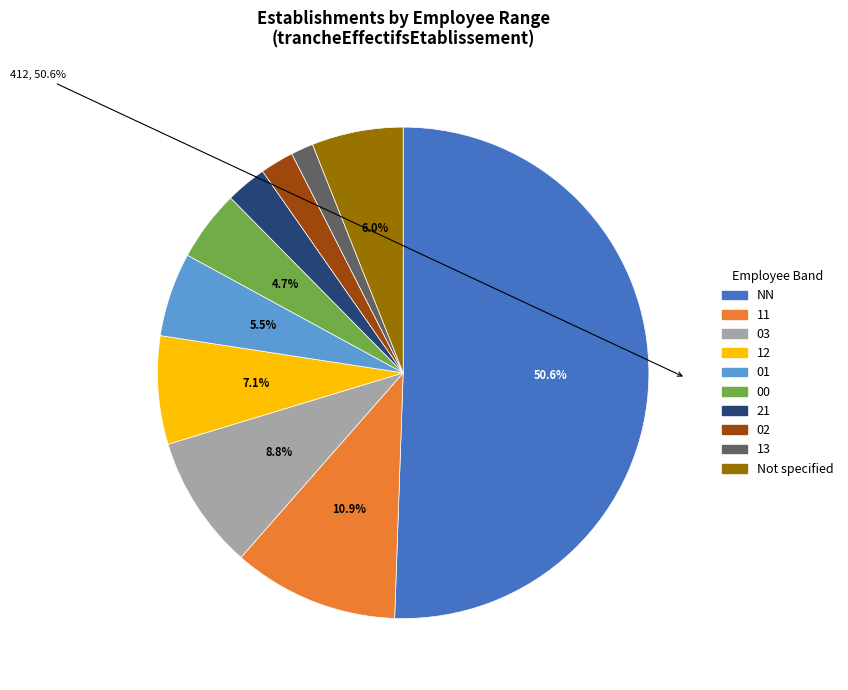

To the nearest percent, what is the difference between the 00 and 12 slice percentages?

2%